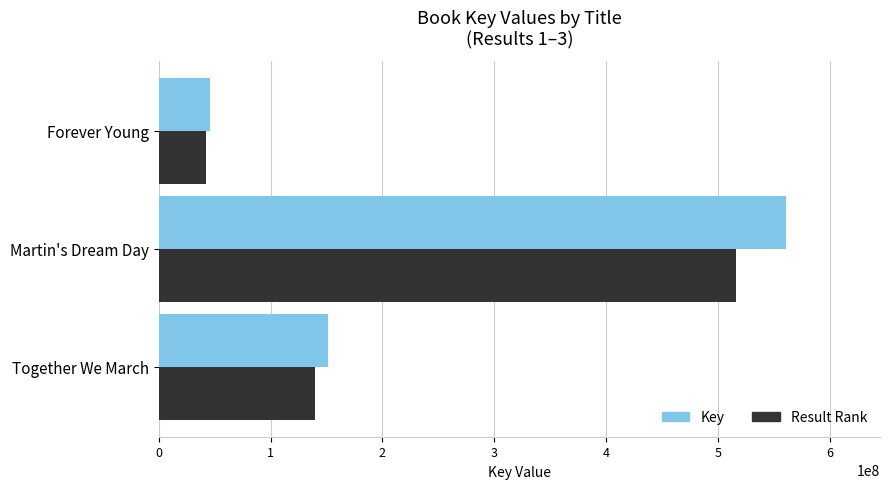

True or false: Key has a value of 560919796.0 at Martin's Dream Day.

True